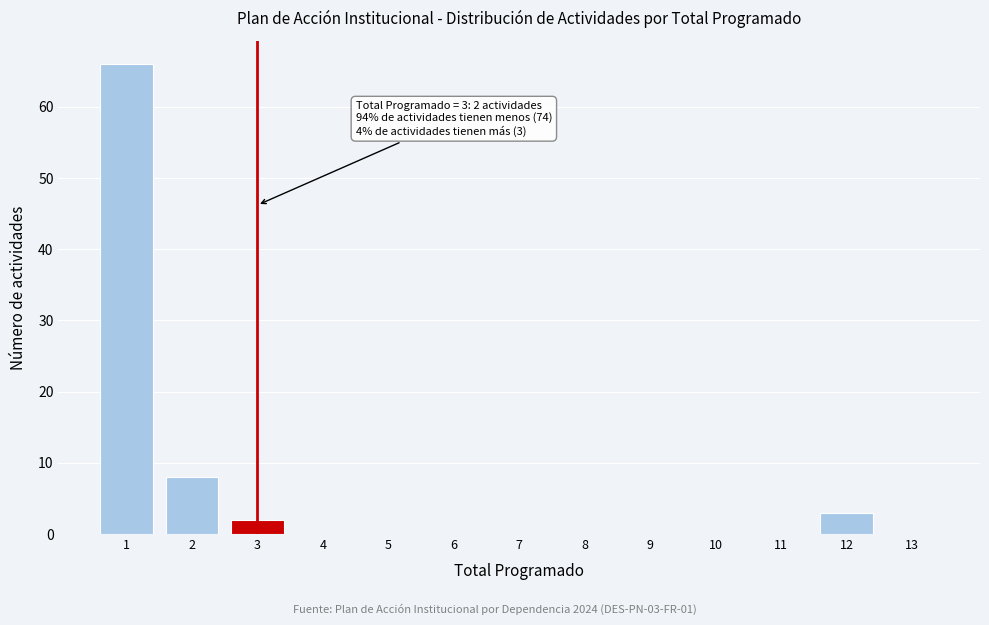

Reading left to right, what are all the values shown in this chart?

1=66	2=8	3=2	4=0	5=0	6=0	7=0	8=0	9=0	10=0	11=0	12=3	13=0